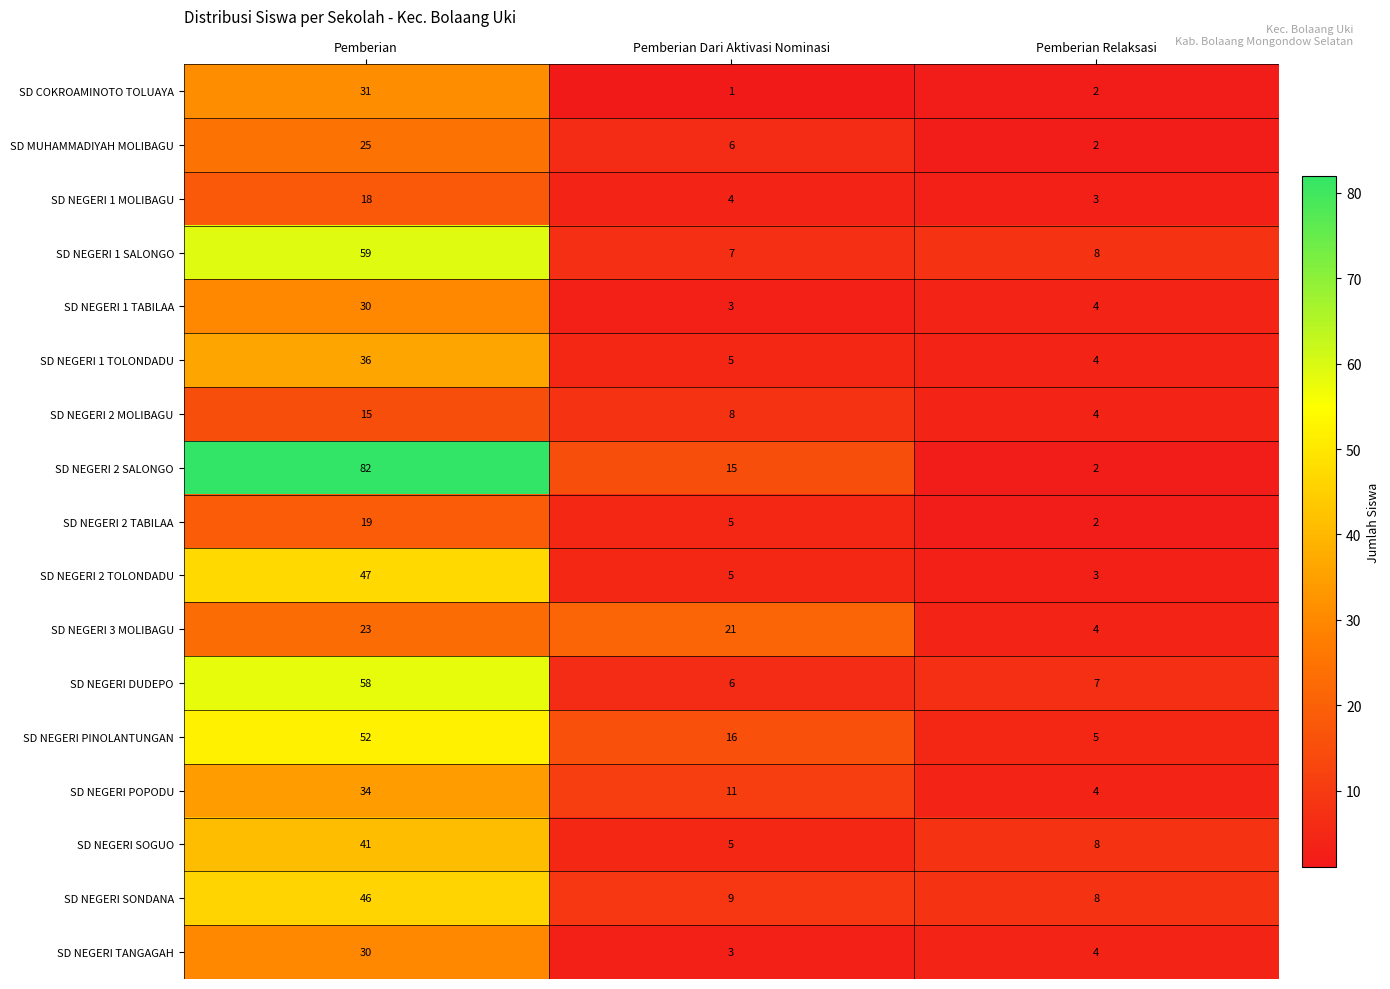

Which series has the largest total across all categories?

SD NEGERI 2 SALONGO